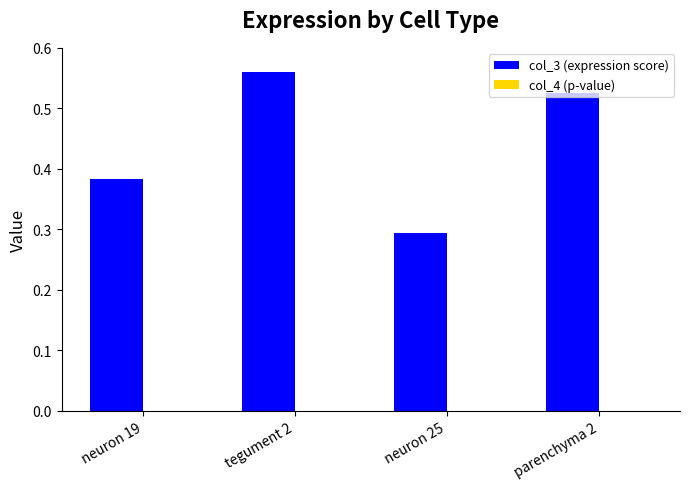

At which label does col_3 (expression score) reach its peak?

tegument 2